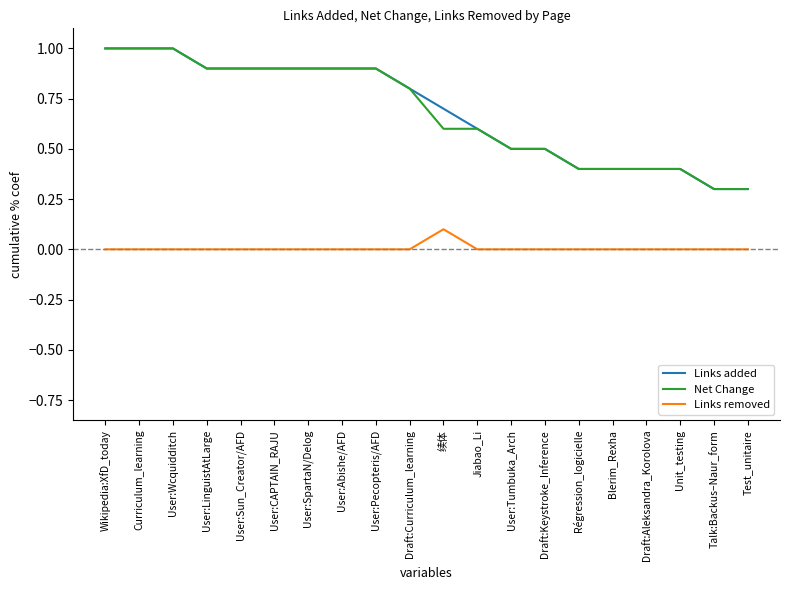

What position from the right is User:Pecopteris/AFD?

12